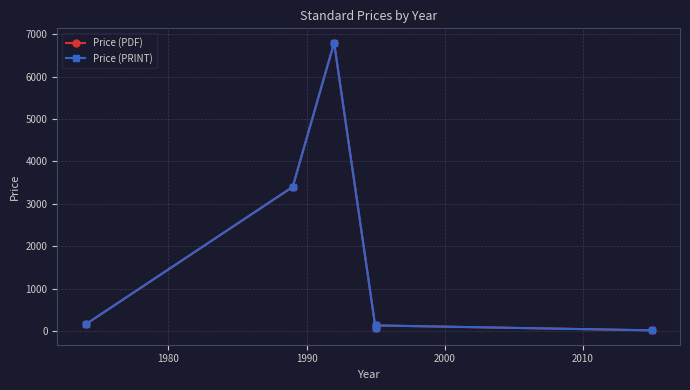

How many data points in Price (PDF) are above 158?

2